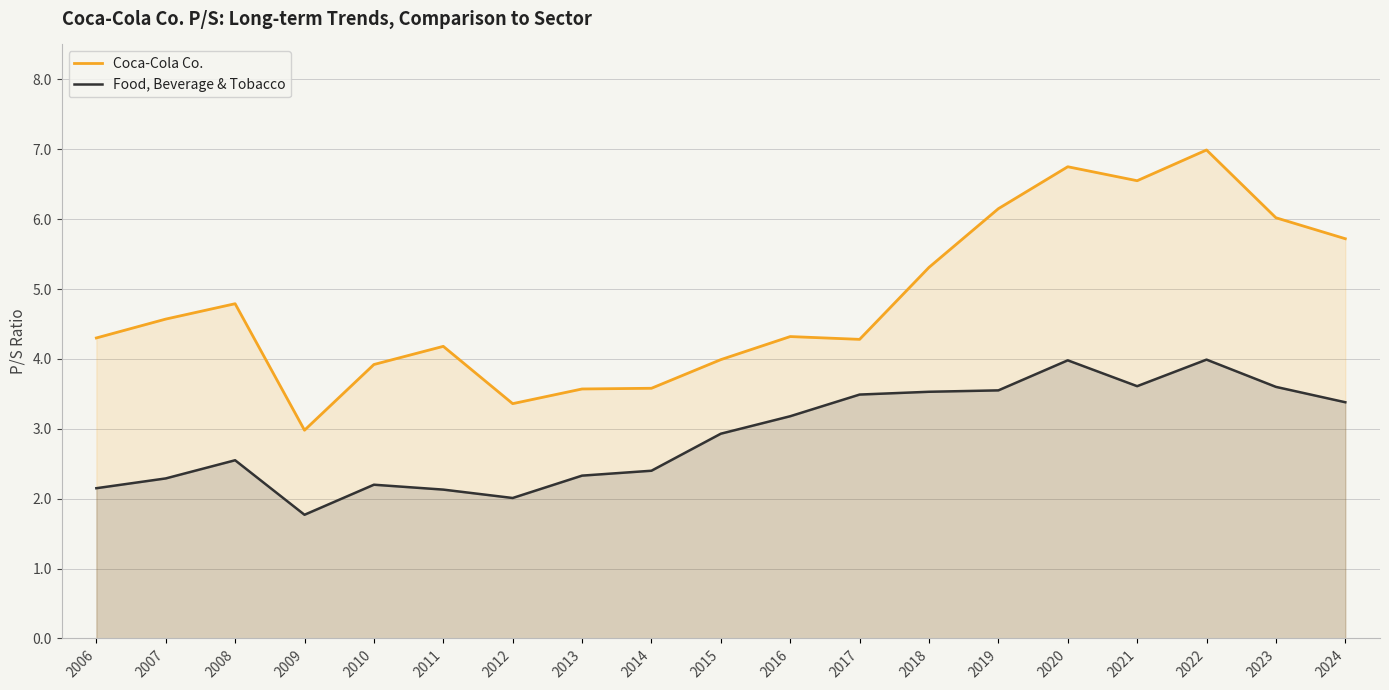

What is the difference between the Coca-Cola Co. values at 2007 and 2016?

0.2